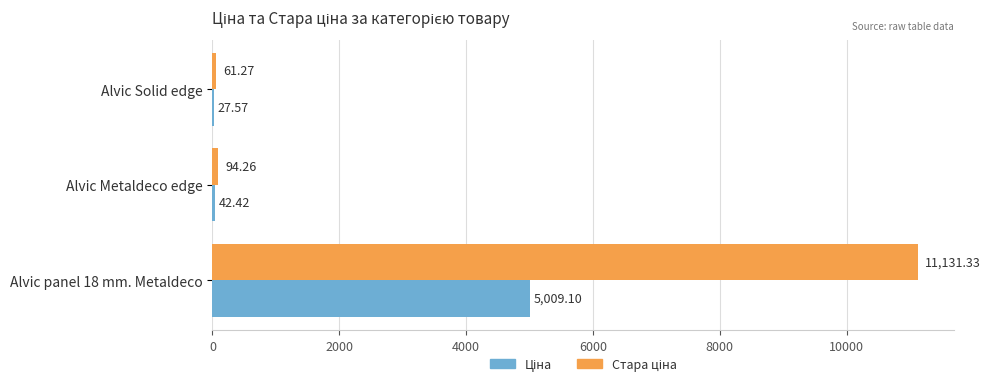

What is the total value across all series at Alvic panel 18 mm. Metaldeco?

16140.4